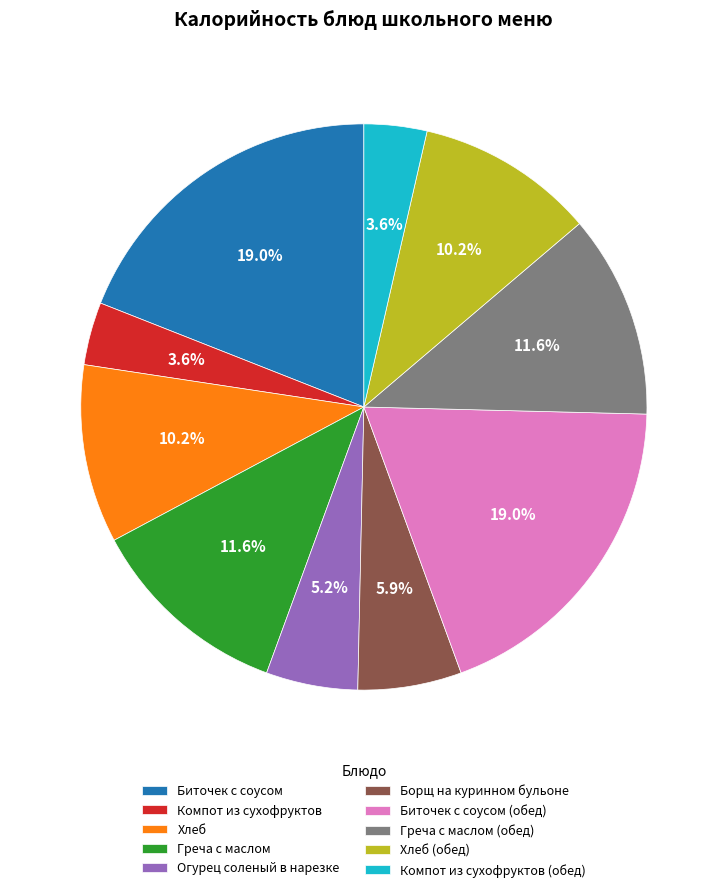

True or false: Хлеб (обед) accounts for 3% of the total.

False